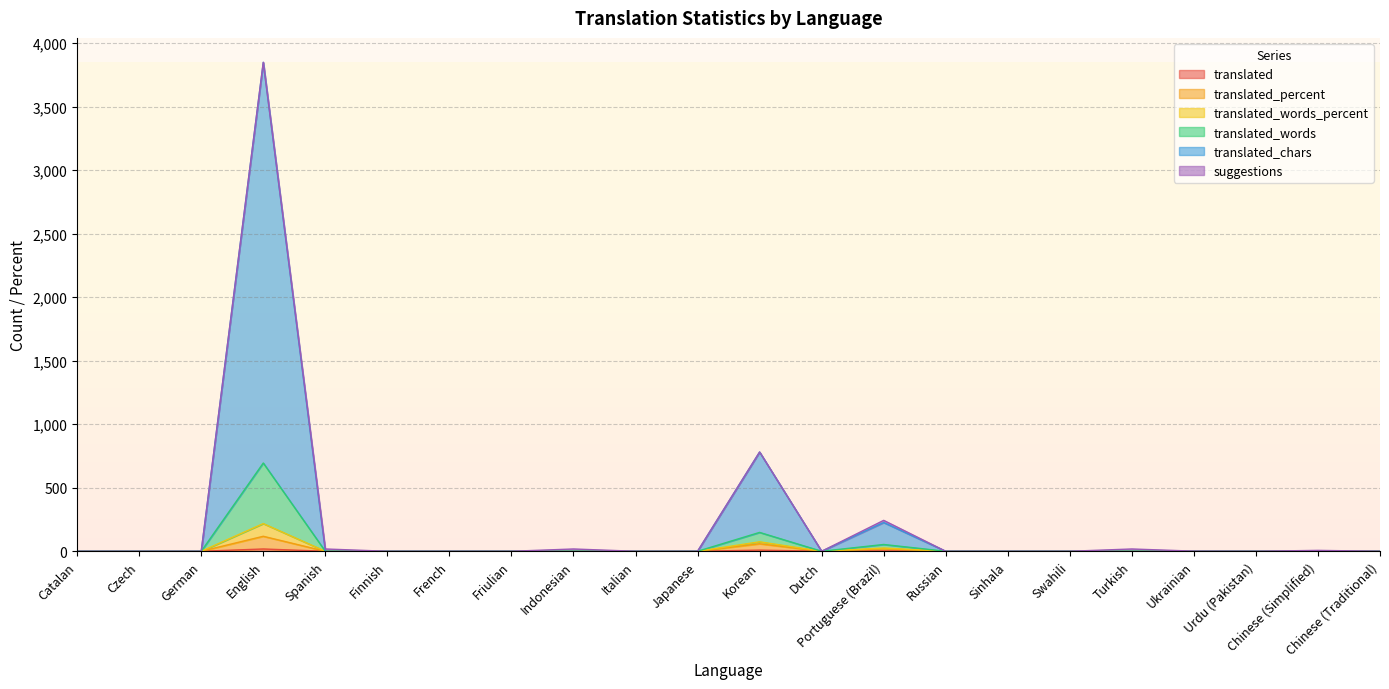

Rank the series at French from highest to lowest value.

translated, translated_percent, translated_words_percent, translated_words, translated_chars